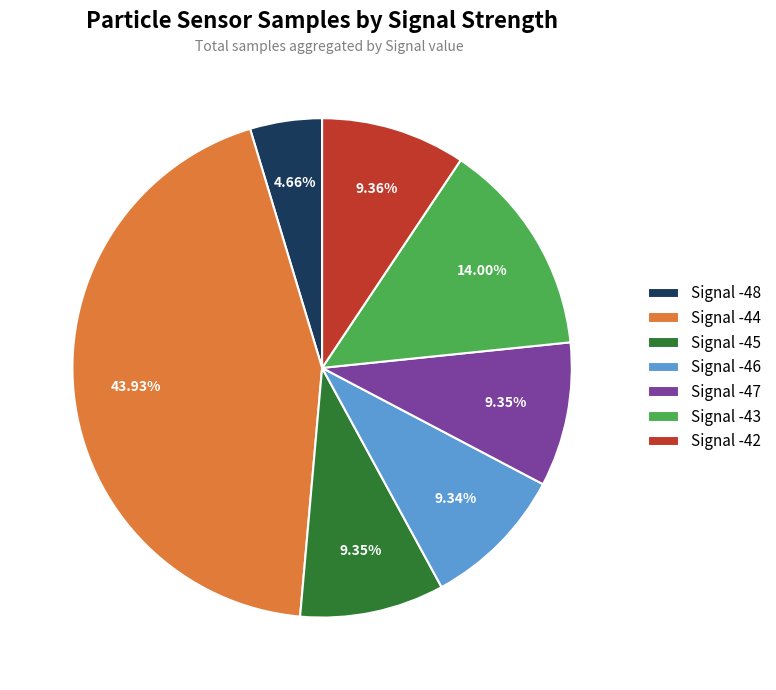

Which category has the smallest portion of the pie?

Signal -48